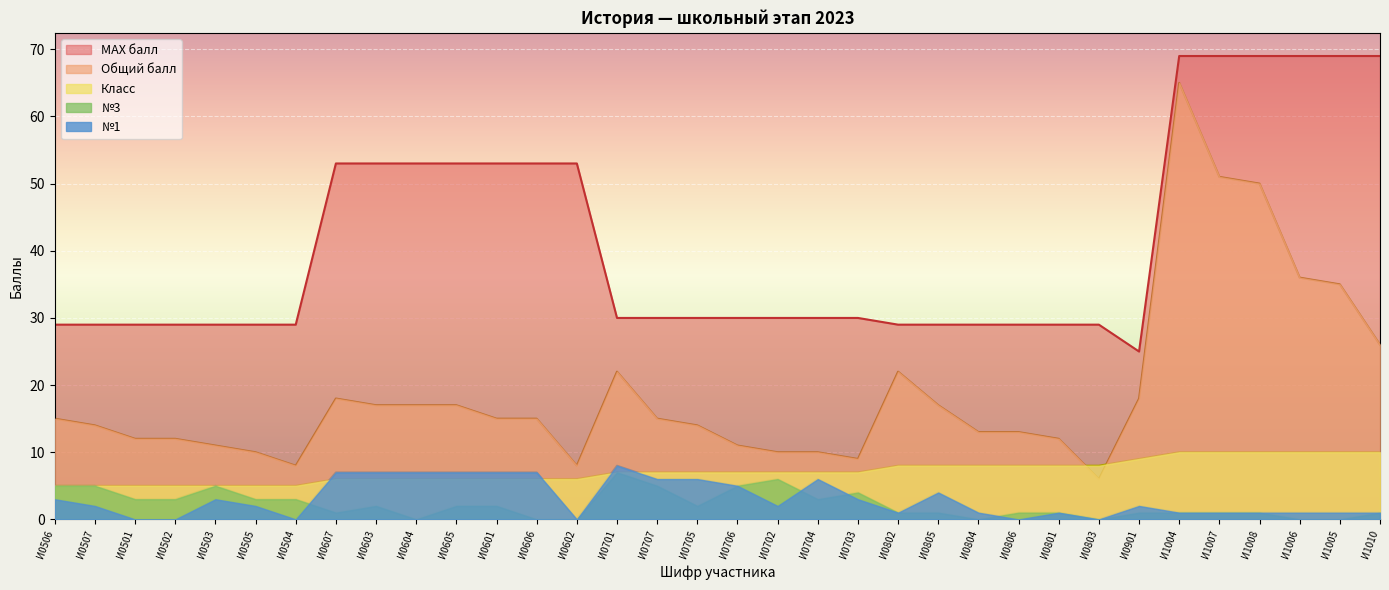

Reading left to right, transcribe all the data shown in this chart.

Общий балл: 15	14	12	12	11	10	8	18	17	17	17	15	15	8	22	15	14	11	10	10	9	22	17	13	13	12	6	18	65	51	50	36	35	26
МАХ балл: 29	29	29	29	29	29	29	53	53	53	53	53	53	53	30	30	30	30	30	30	30	29	29	29	29	29	29	25	69	69	69	69	69	69
№1: 3	2	0	0	3	2	0	7	7	7	7	7	7	0	8	6	6	5	2	6	3	1	4	1	0	1	0	2	1	1	1	1	1	1
Класс: 5	5	5	5	5	5	5	6	6	6	6	6	6	6	7	7	7	7	7	7	7	8	8	8	8	8	8	9	10	10	10	10	10	10
№3: 5	5	3	3	5	3	3	1	2	0	2	2	0	0	7	5	2	5	6	3	4	1	1	0	1	1	0	1	1	1	1	0	0	1